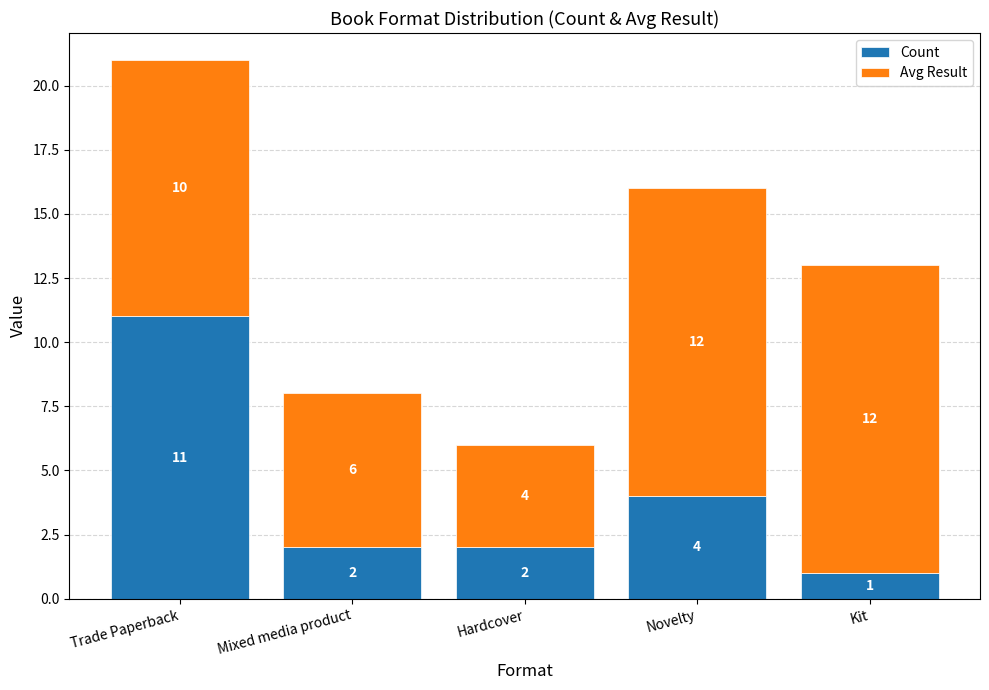

At which label is Count closest to 6?

Novelty